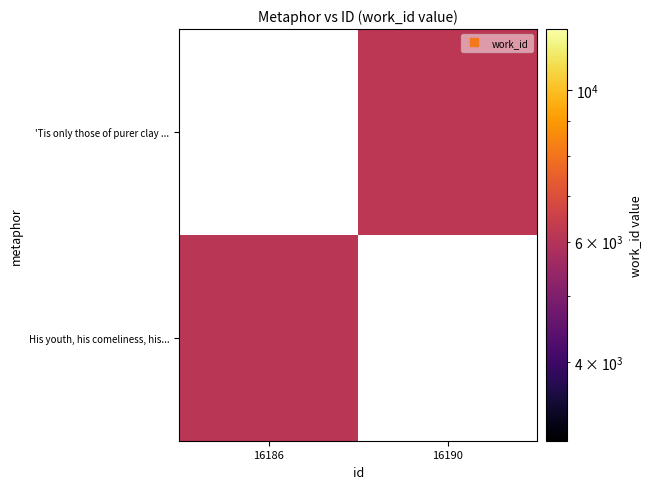

At how many categories does at least one series exceed 6135?

1